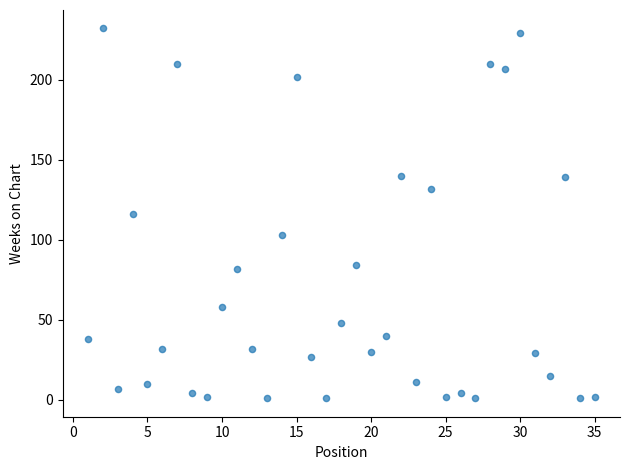

What is the range of Y values (max minus min)?

231